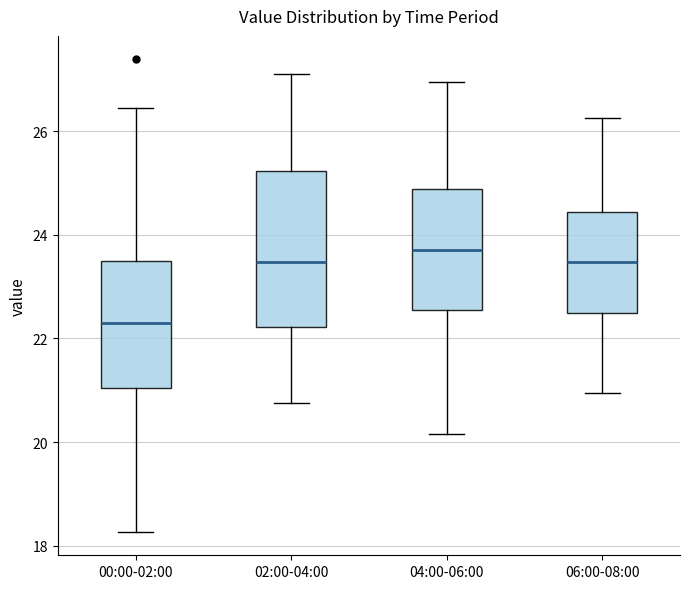

Where does the lower whisker of the box for 00:00-02:00 end on the y-axis? The values are not printed on the chart, so give them approximately, as read against the axis.

18.2